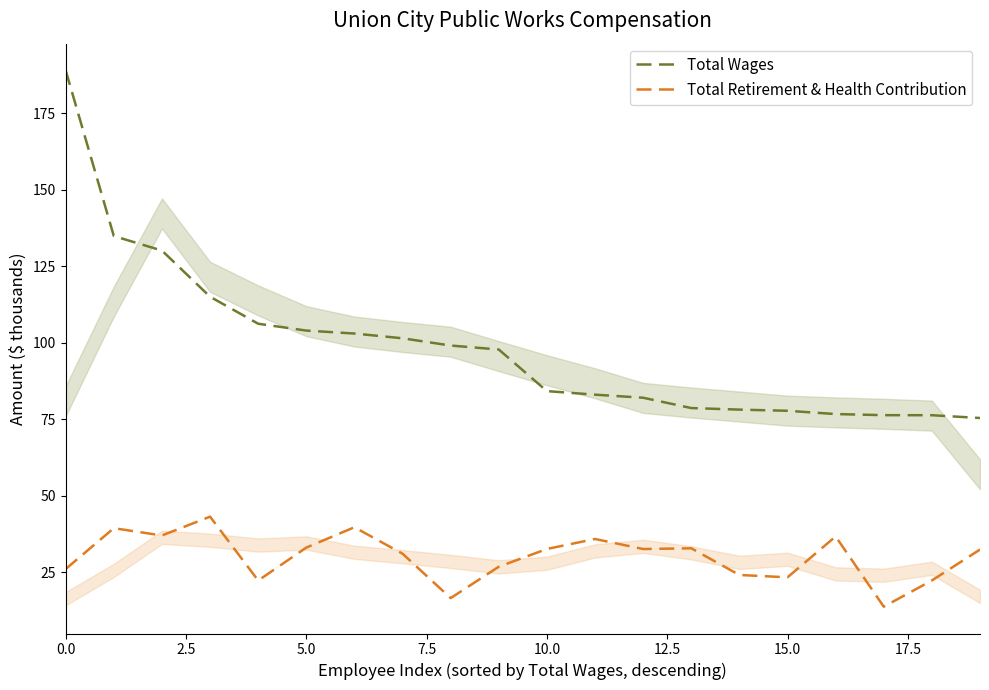

Reading right to left, extract all data points from this chart.

Total Wages: 75.4	76.3	76.3	76.7	77.8	78.2	78.7	82.0	83.0	84.2	97.8	99.1	101.5	103.0	104.0	106.2	115.0	130.1	134.9	189.0
Total Retirement & Health Contribution: 32.4	22.3	13.7	36.7	23.3	24.1	32.8	32.6	35.9	32.6	26.8	16.6	31.1	39.7	33.1	22.3	43.2	37.0	39.4	26.1